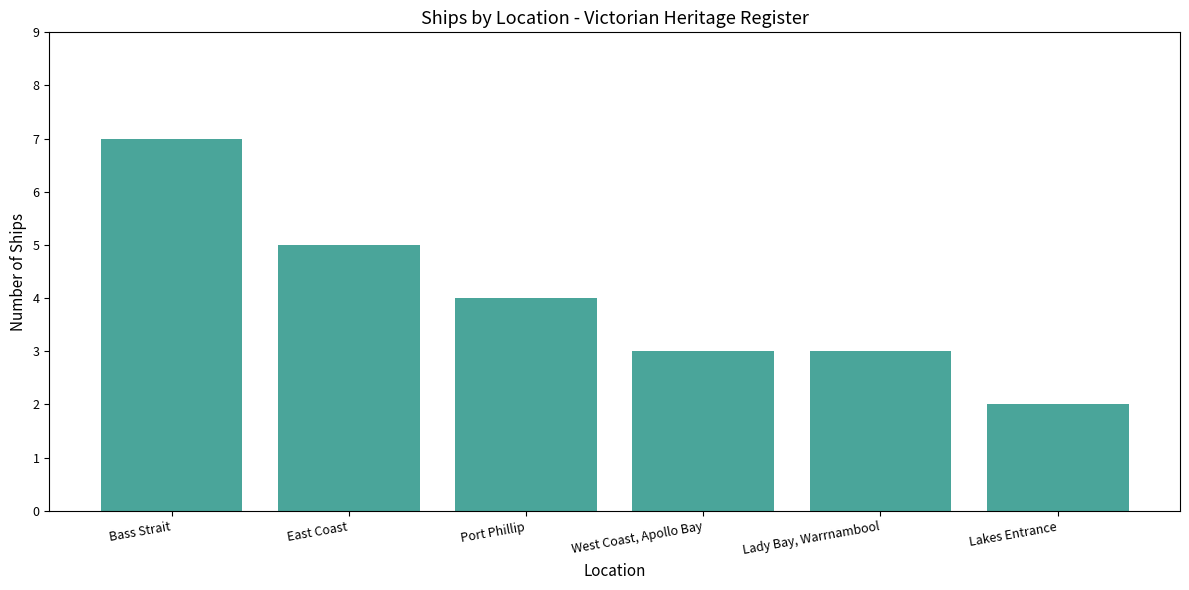

What is the sum of the values at Lady Bay, Warrnambool and West Coast, Apollo Bay?

6